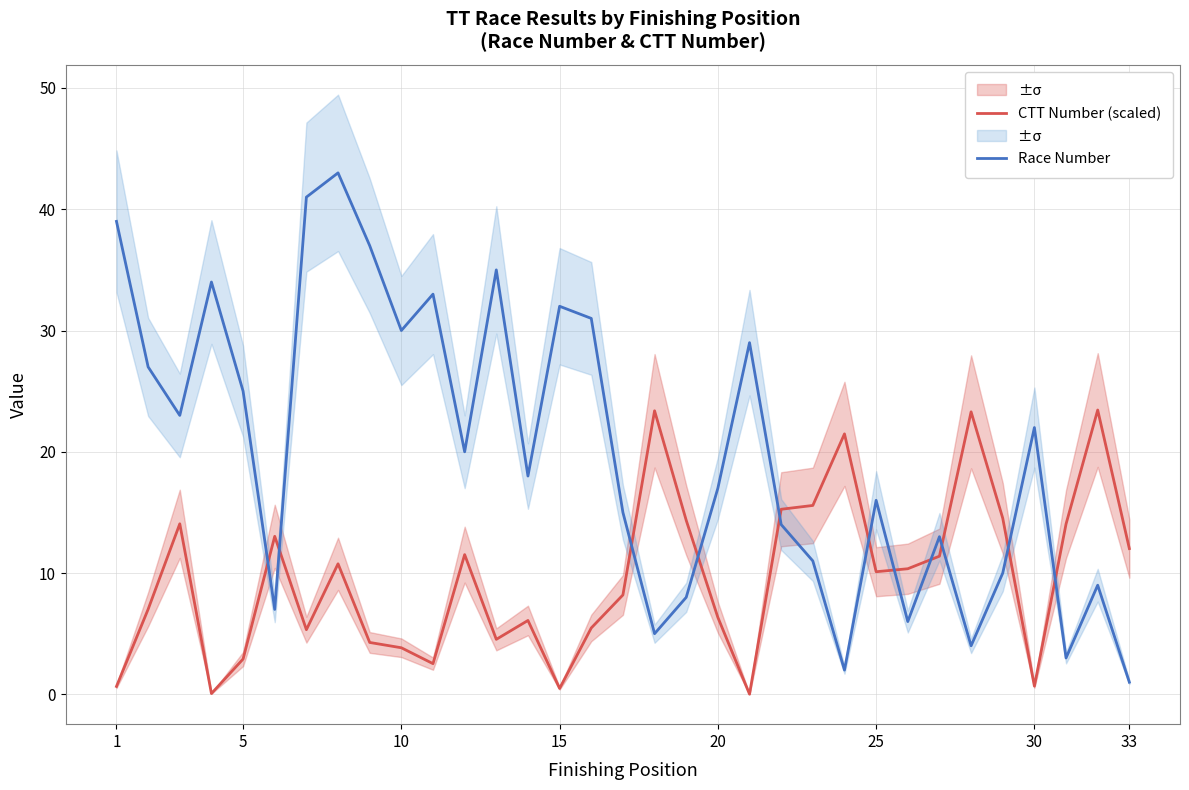

After their last crossing, which series has the higher values: Race Number or CTT Number (scaled)?

CTT Number (scaled)